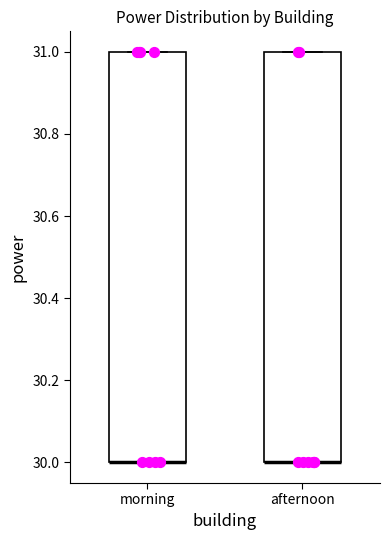

Reading left to right, transcribe this box plot: for each box, give where its median line is, the range the box spans, and where its two whiskers end, as read against the y-axis. The values are not printed on the chart, so give them approximately, as read against the axis.

morning: median 30 (drawn on the box's lower edge), box 30 to 31, whiskers 30 to 31
afternoon: median 30 (drawn on the box's lower edge), box 30 to 31, whiskers 30 to 31